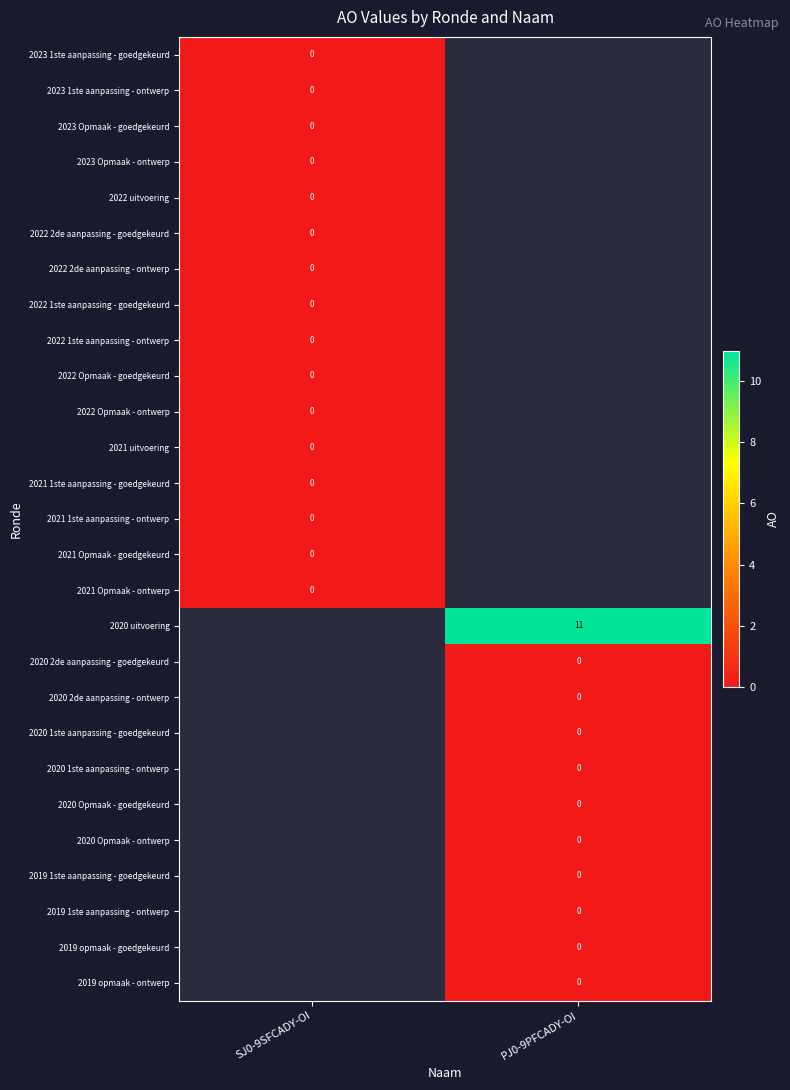

Is the value of 2022 2de aanpassing - ontwerp at PJ0-9PFCADY-OI greater than the value of 2022 2de aanpassing - goedgekeurd at PJ0-9PFCADY-OI?

No